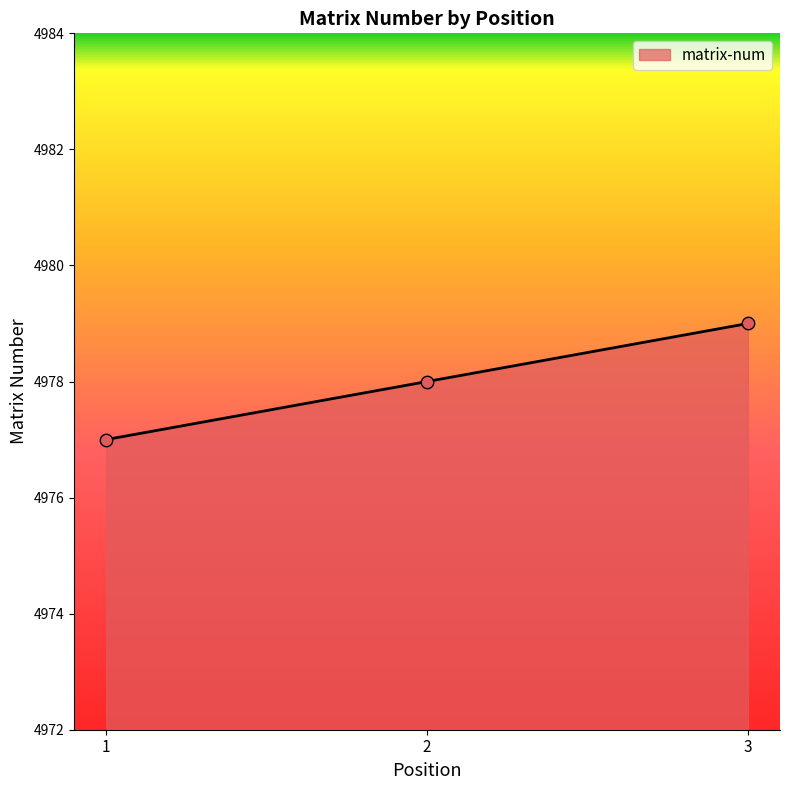

What is the ratio of the value at 1 to the value at 2?

1.0